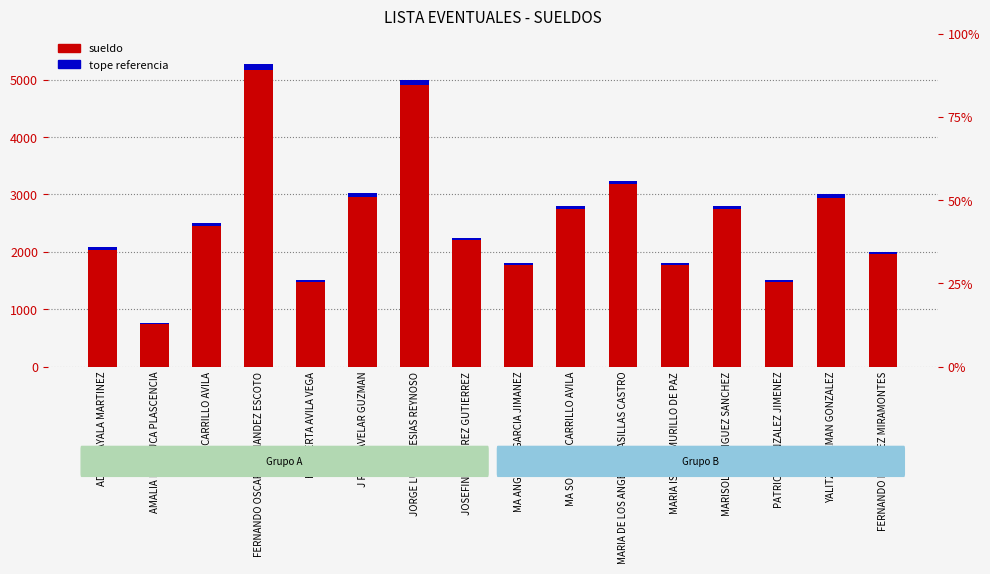

Rank the categories by value from lowest to highest.

AMALIA MACHUCA PLASCENCIA, HERIBERTA AVILA VEGA, PATRICIA GONZALEZ JIMENEZ, MA ANGELICA GARCIA JIMANEZ, MARIA ISABEL MURILLO DE PAZ, FERNANDO RAMIREZ MIRAMONTES, ADRIAN AYALA MARTINEZ, JOSEFINA RAMIREZ GUTIERREZ, ERIKA CARRILLO AVILA, MA SOLEDAD CARRILLO AVILA, MARISOL RODRIGUEZ SANCHEZ, YALITZA GUZMAN GONZALEZ, J REYES AVELAR GUZMAN, MARIA DE LOS ANGELES CASILLAS CASTRO, JORGE LUIS IGLESIAS REYNOSO, FERNANDO OSCAR HERNANDEZ ESCOTO